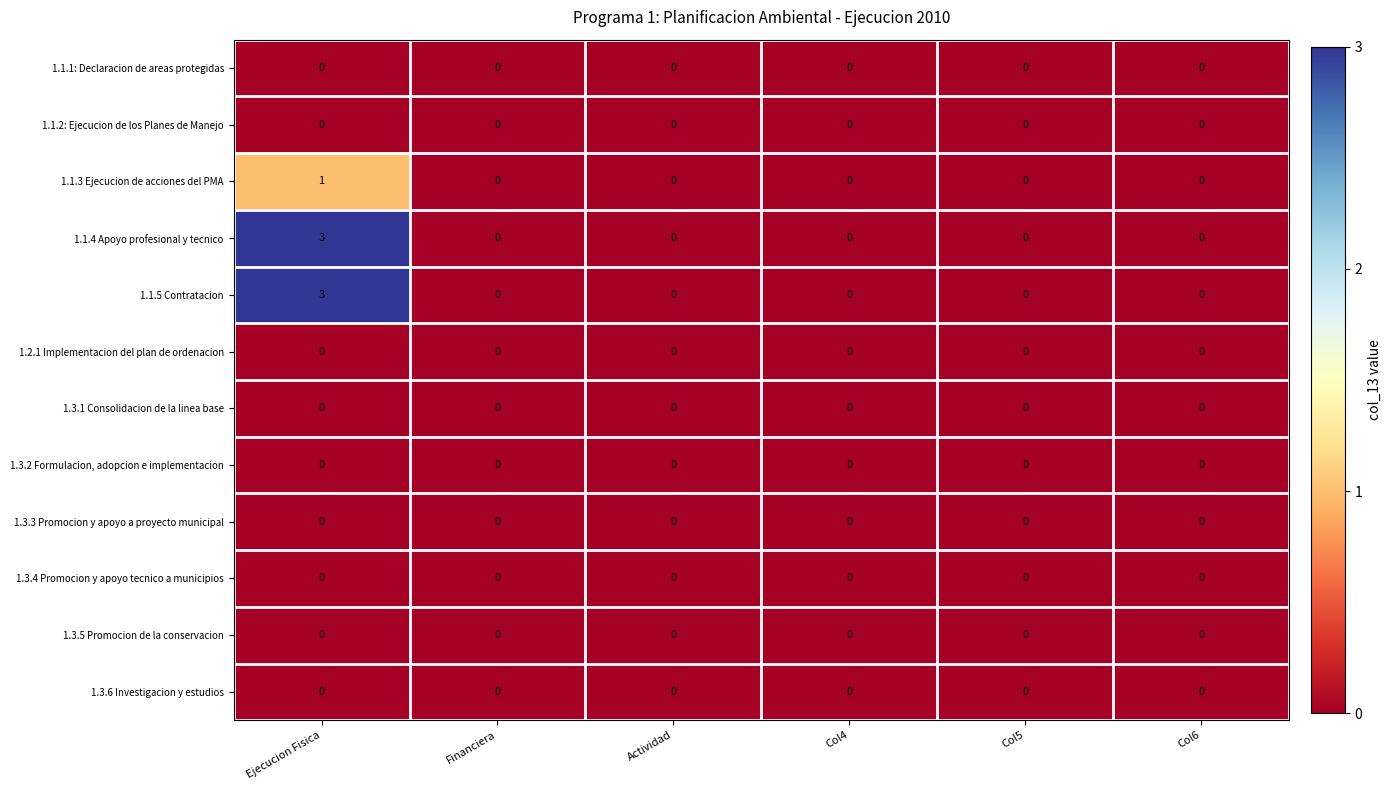

At which category does the chart reach its peak across all series?

Ejecucion Fisica